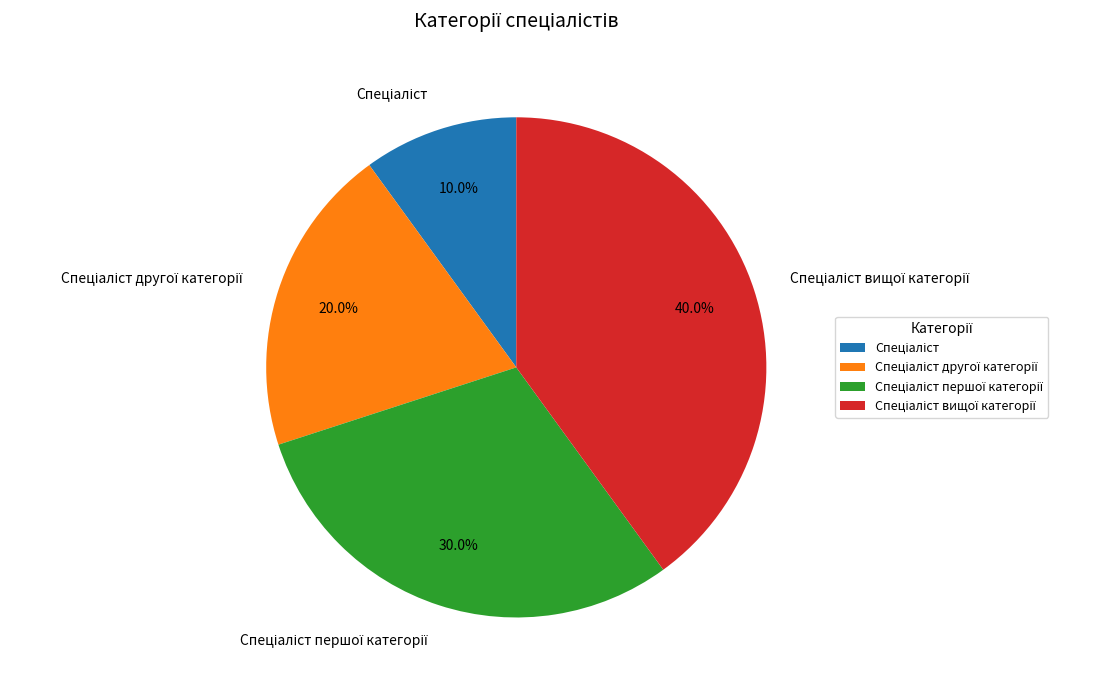

Is there a majority slice in this chart?

No